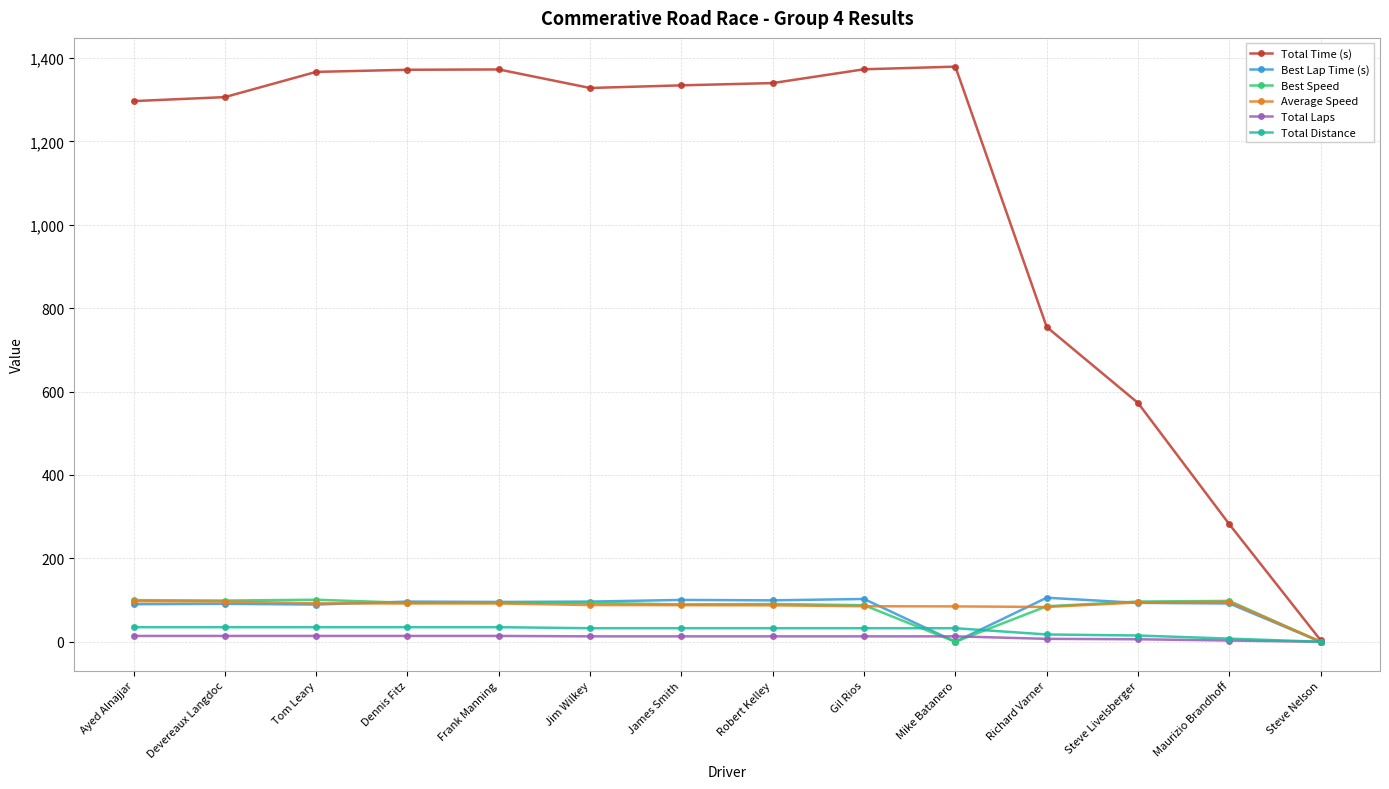

What is the label of the 6th point from the left?

Jim Wilkey